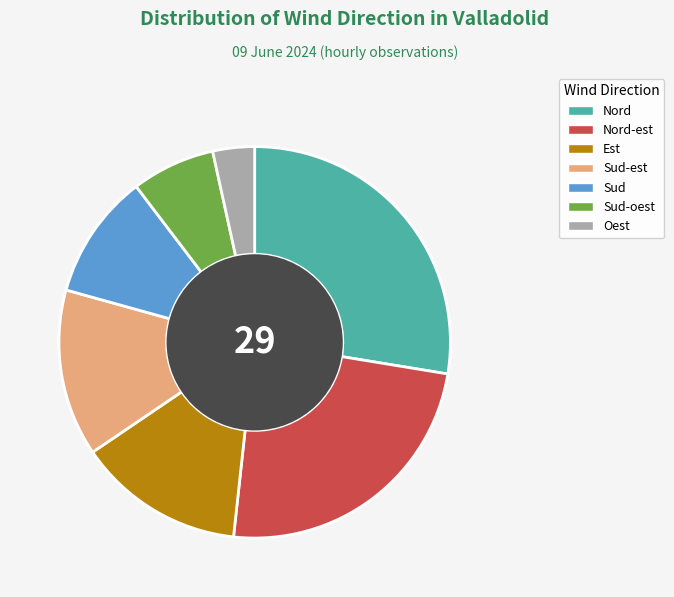

Combined, do Nord and Nord-est account for over 50%?

Yes